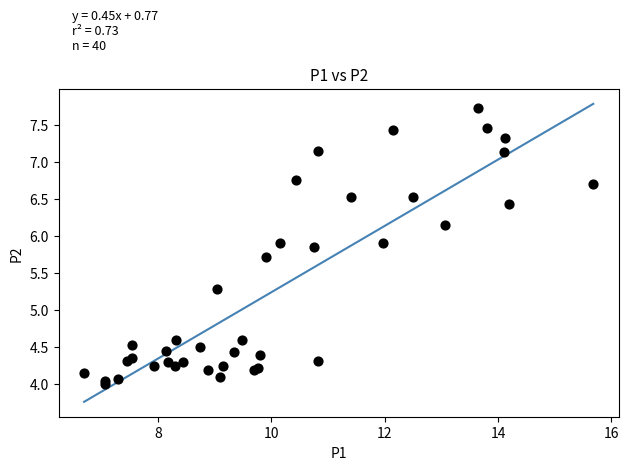

What Y value in the scatter plot is closest to 5?

5.3